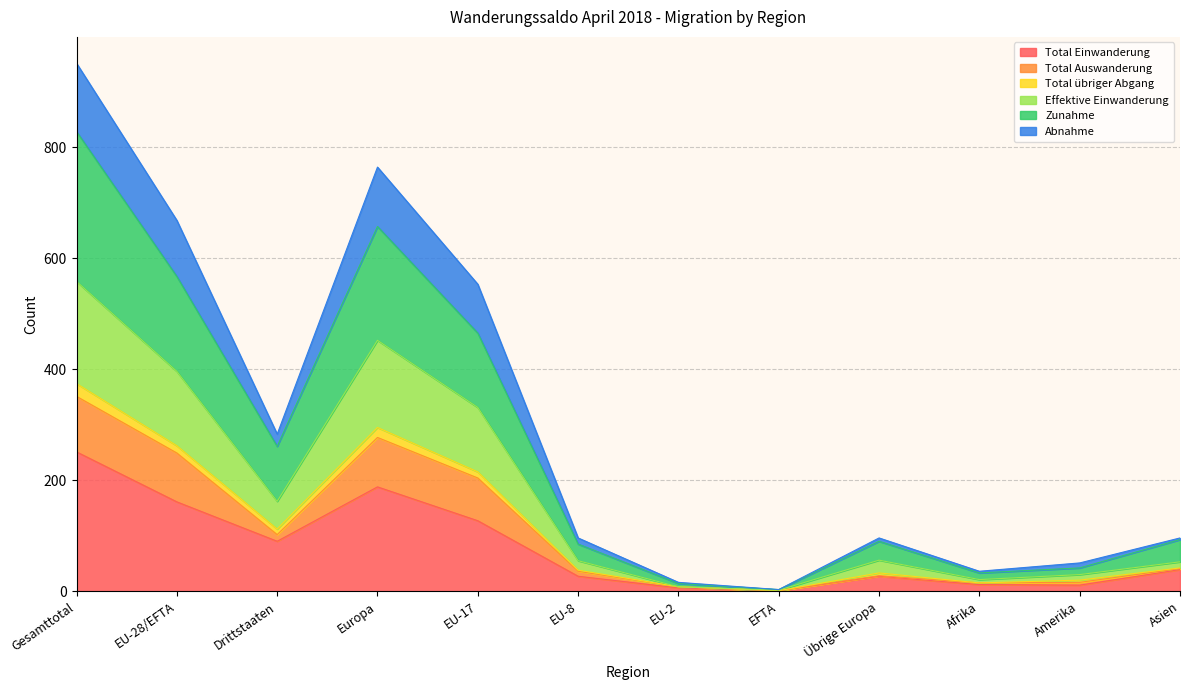

In Total Einwanderung, how many points are higher than both neighbors (excluding endpoints)?

2